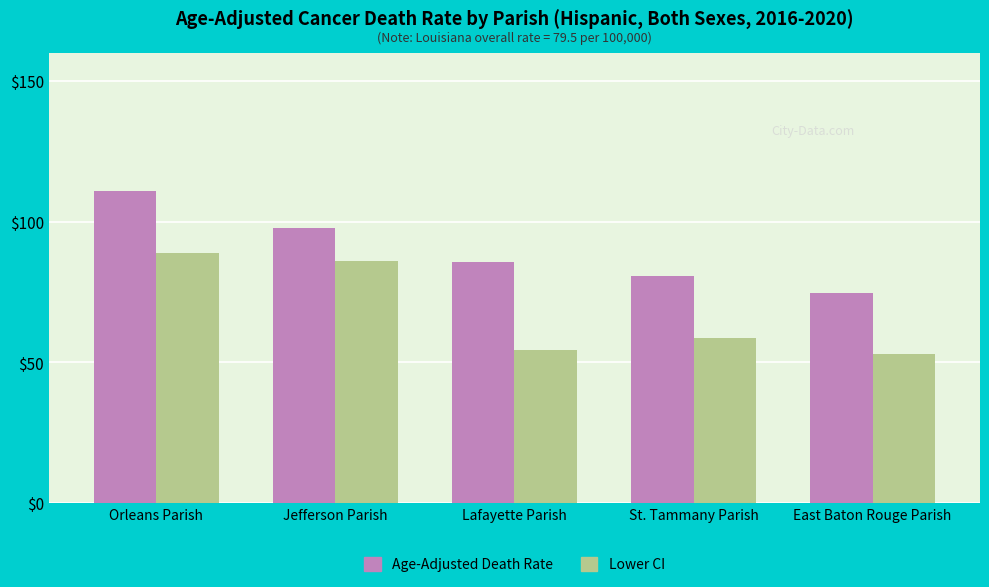

What is the difference between the second highest and second lowest values in the Lower CI series?

31.8